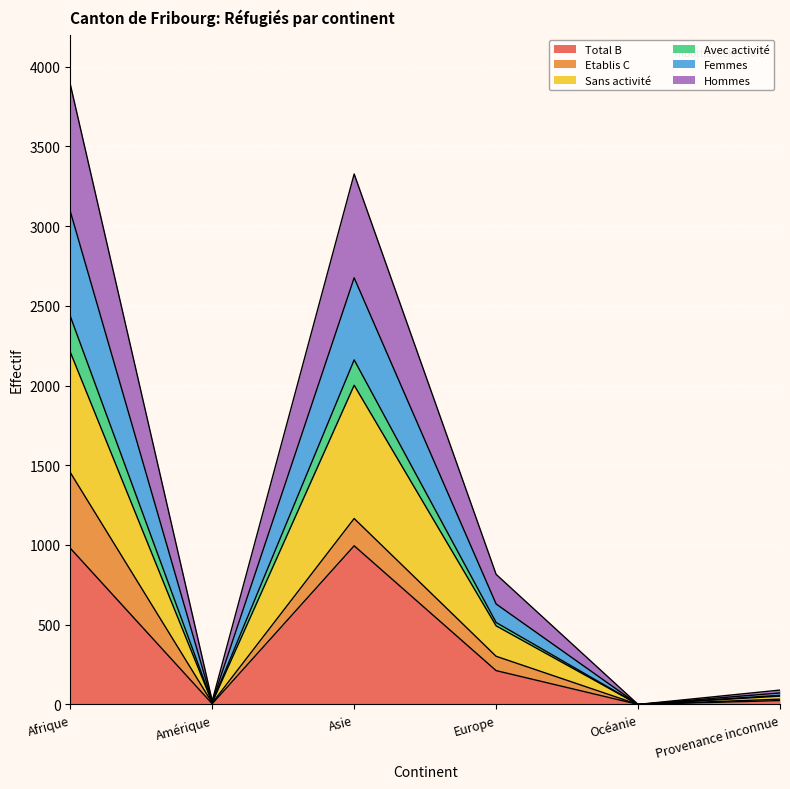

What are all the series names shown in the legend?

Total B, Etablis C, Sans activité, Avec activité, Femmes, Hommes